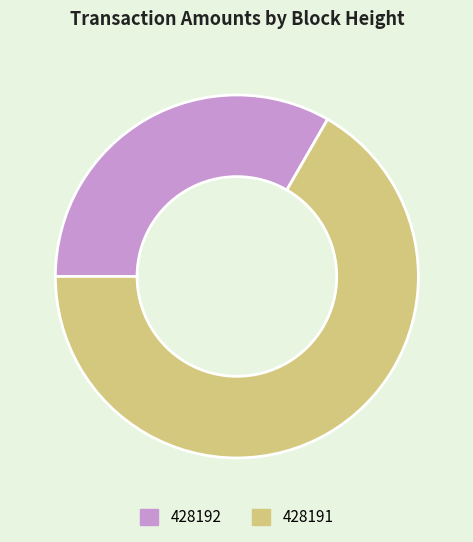

The 428191 slice represents 67% of the pie. True or false?

True